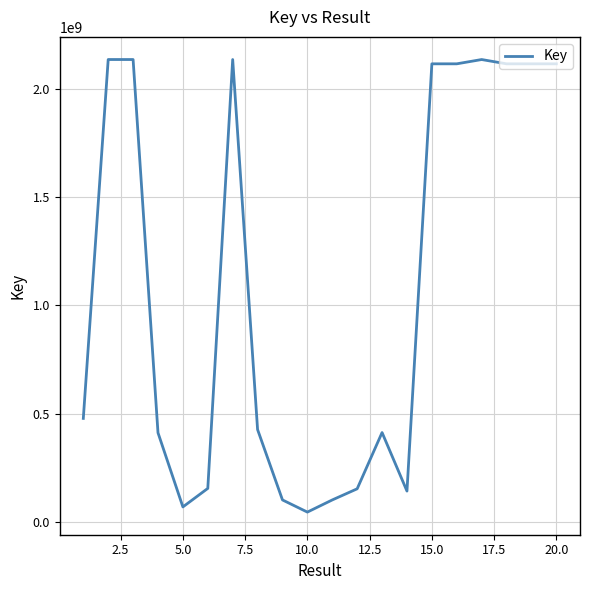

What is the difference between the maximum and minimum values?

2093576426